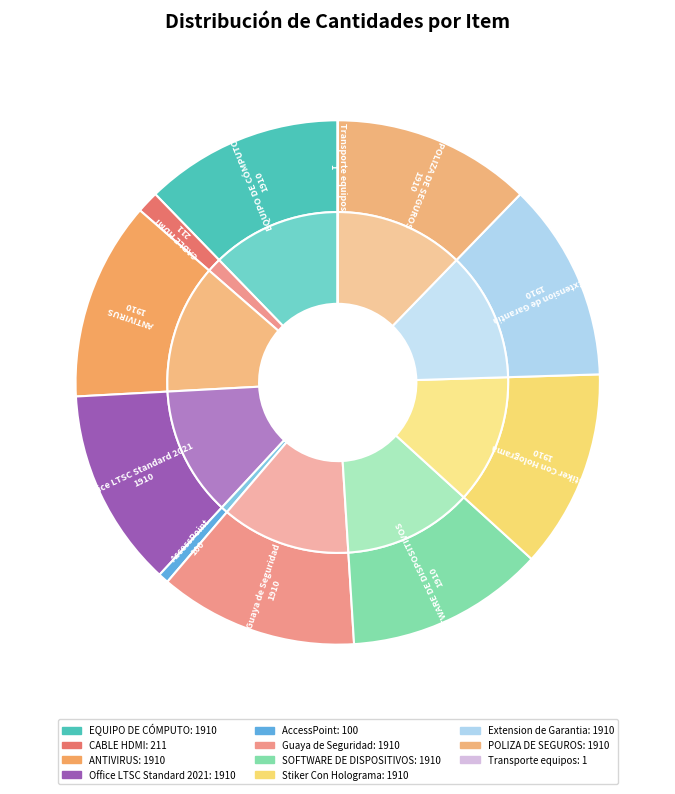

To the nearest percent, what portion does POLIZA DE SEGUROS represent?

12%